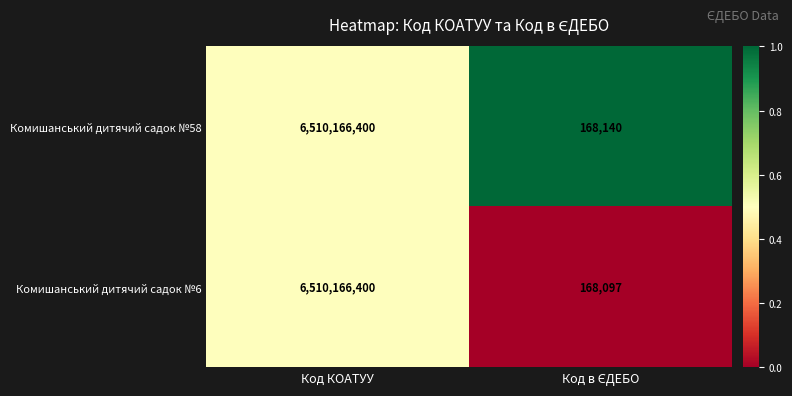

The value of Комишанський дитячий садок №6 at Код КОАТУУ is 6510166400. True or false?

True